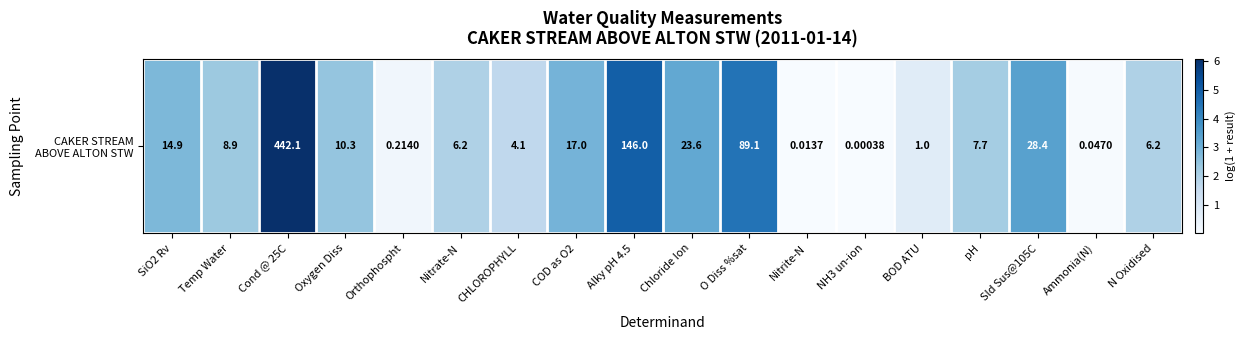

List the labels in order of value, largest first.

Cond @ 25C, Alky pH 4.5, O Diss %sat, Sld Sus@105C, Chloride Ion, COD as O2, SiO2 Rv, Oxygen Diss, Temp Water, pH, N Oxidised, Nitrate-N, CHLOROPHYLL, BOD ATU, Orthophospht, Ammonia(N), Nitrite-N, NH3 un-ion